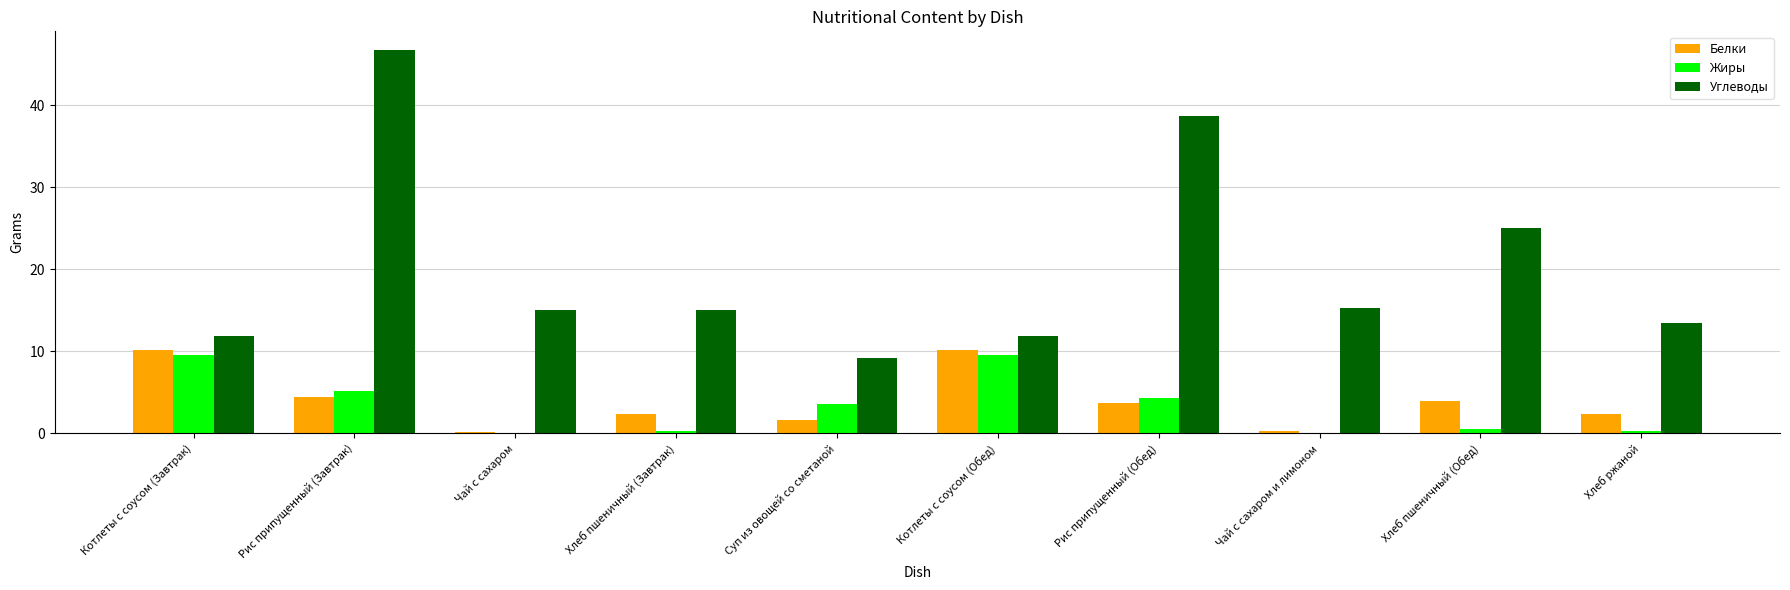

Is the value of Жиры at Хлеб ржаной greater than the value of Белки at Рис припущенный (Завтрак)?

No